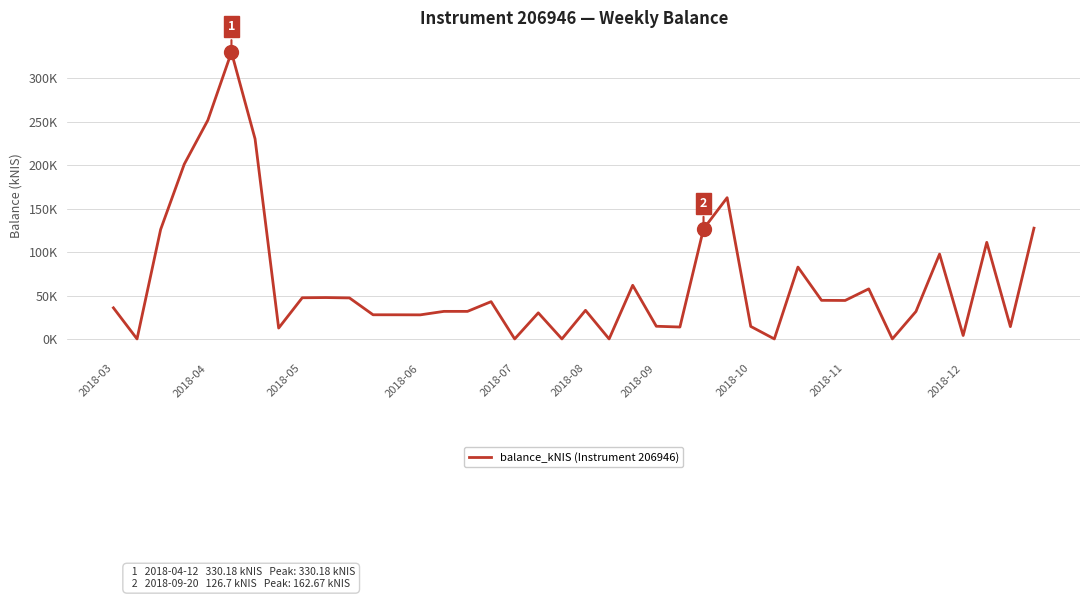

Is this an area chart (filled region under the line)?

No